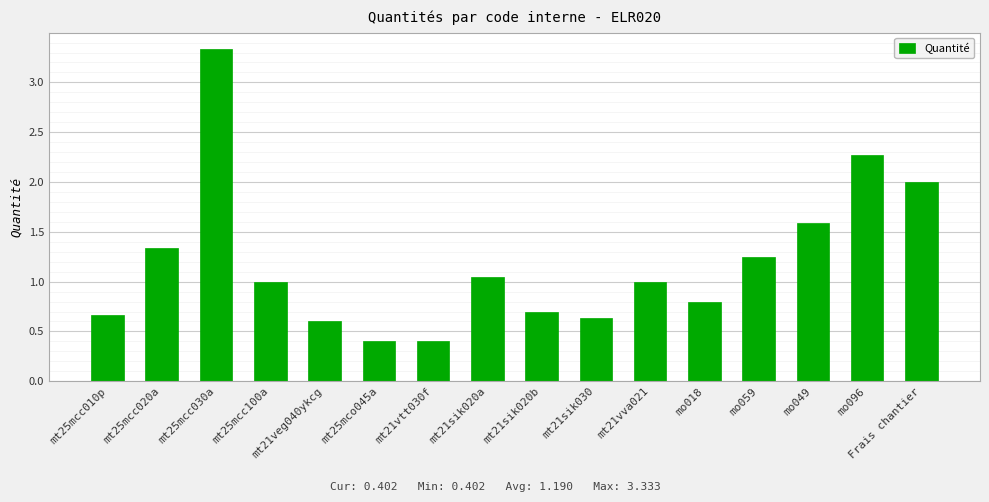

Which label corresponds to the largest value in the chart?

mt25mcc030a